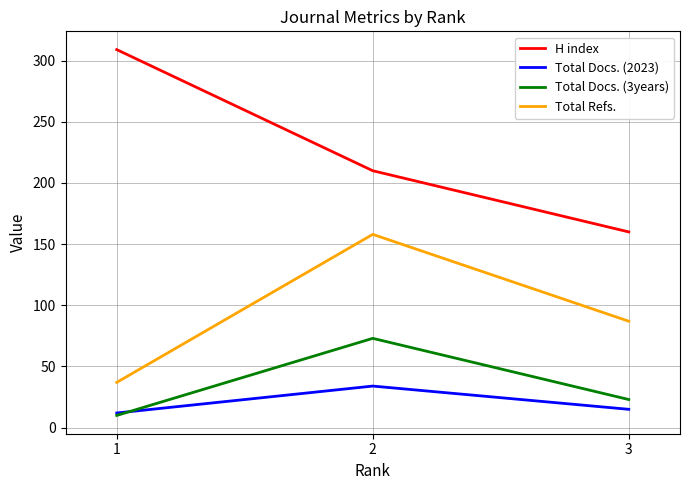

Which series has the largest total across all categories?

H index